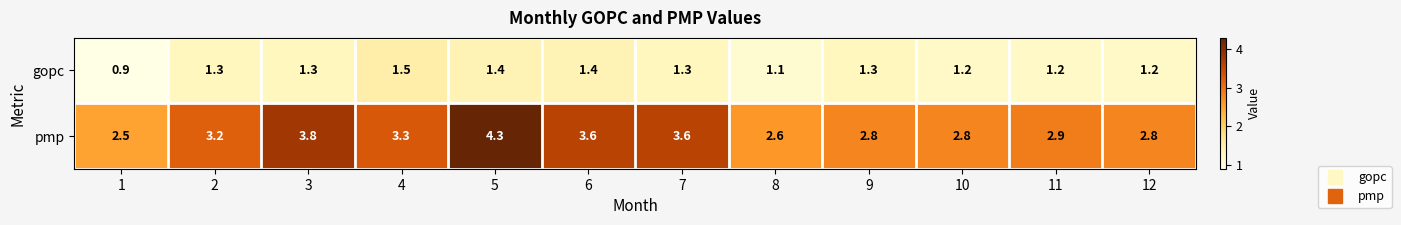

List the series in order of their overall mean, highest first.

pmp, gopc